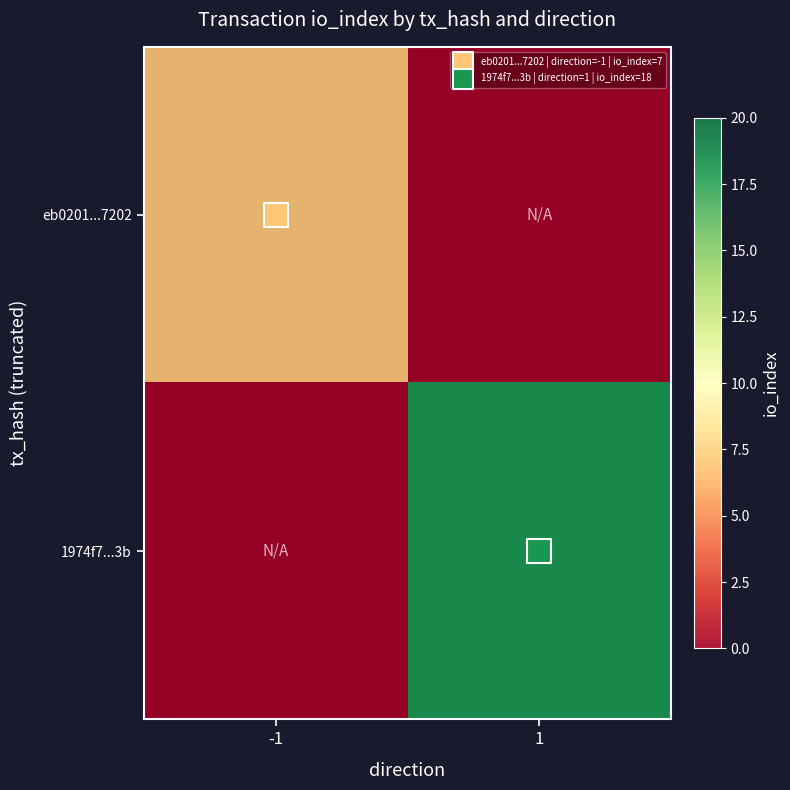

How many data points in eb0201...7202 are less than 7?

1